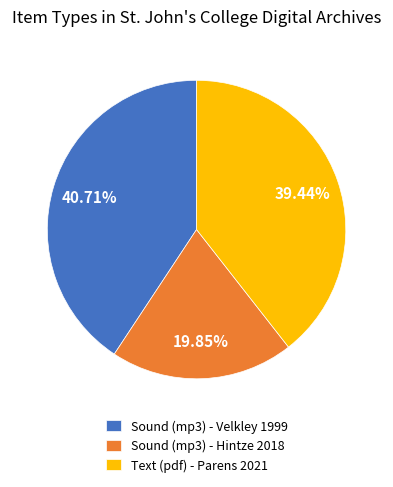

The Sound (mp3) - Hintze 2018 slice represents 20% of the pie. True or false?

True